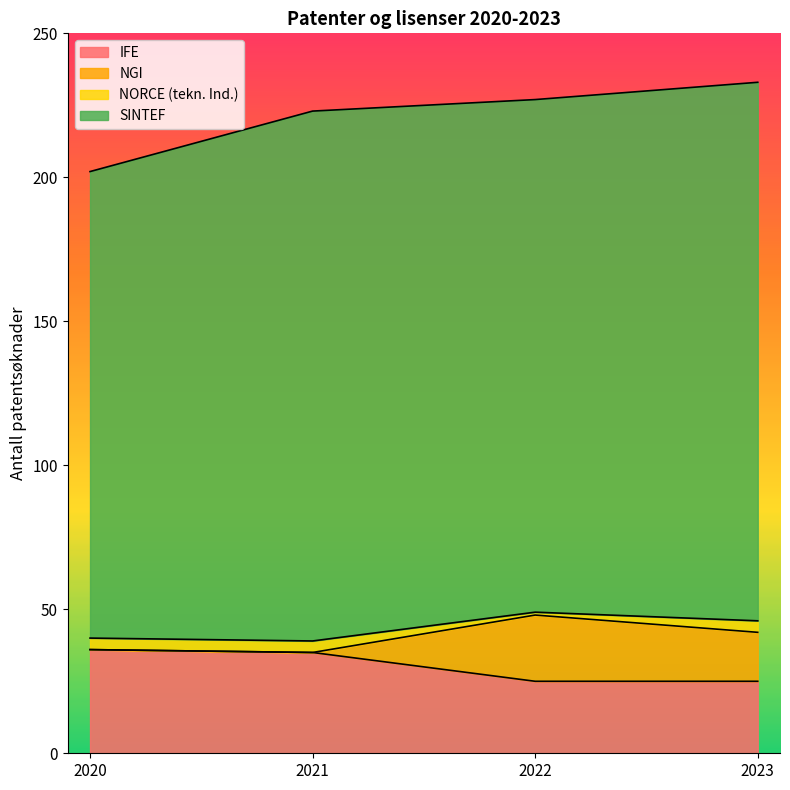

What is the maximum value for IFE?

36